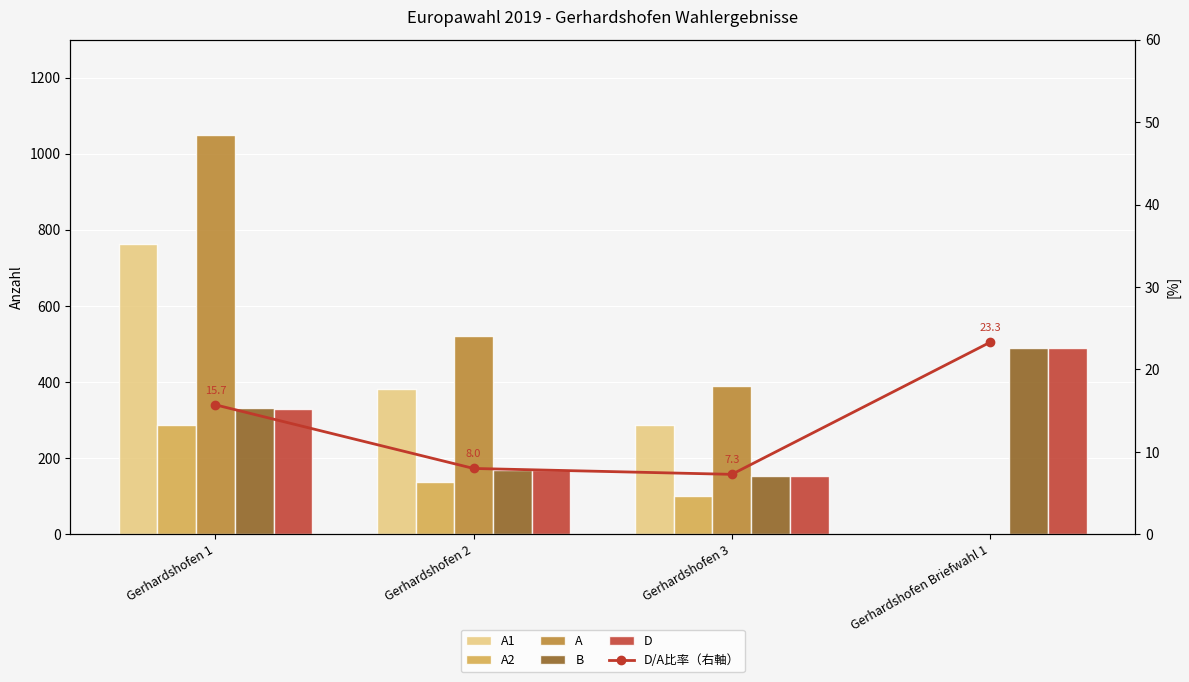

Which label corresponds to the smallest value in the chart?

Gerhardshofen Briefwahl 1